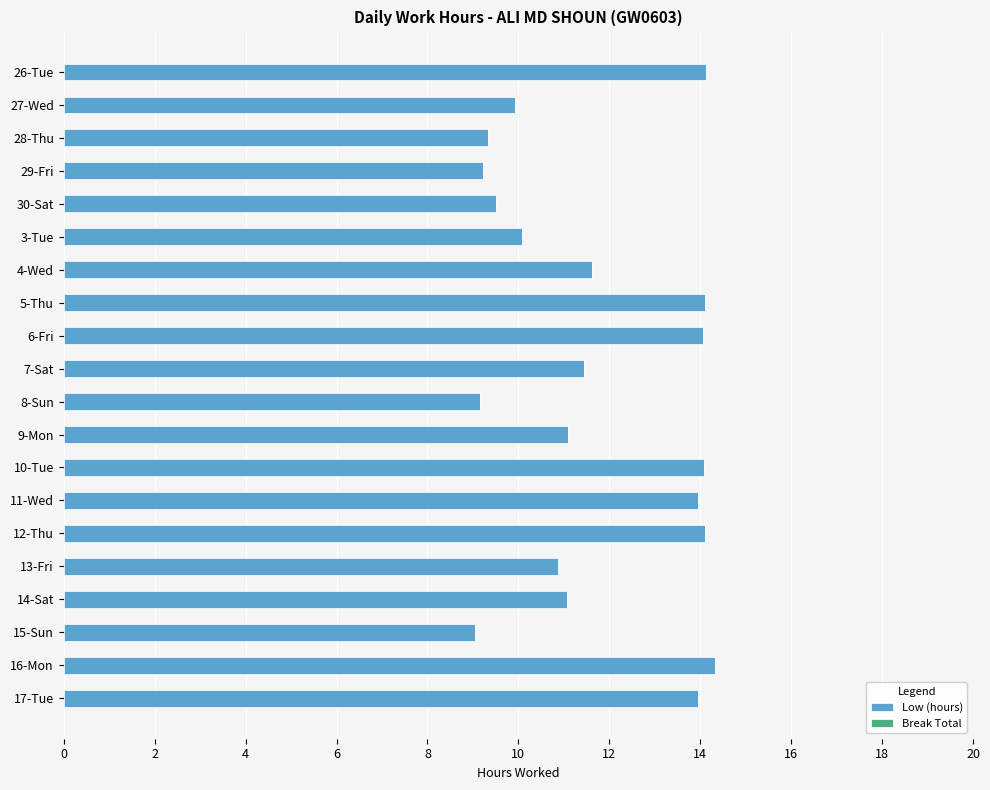

The chart shows a value of 6.1 at 26-Tue. True or false?

False